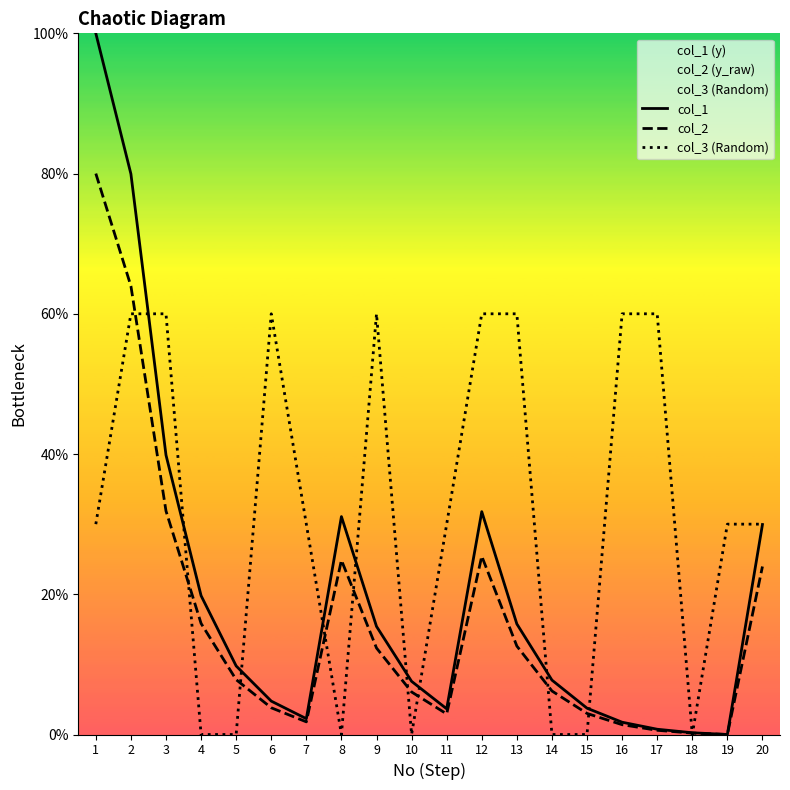

What are all the series names shown in the legend?

col_1, col_2, col_3 (Random)